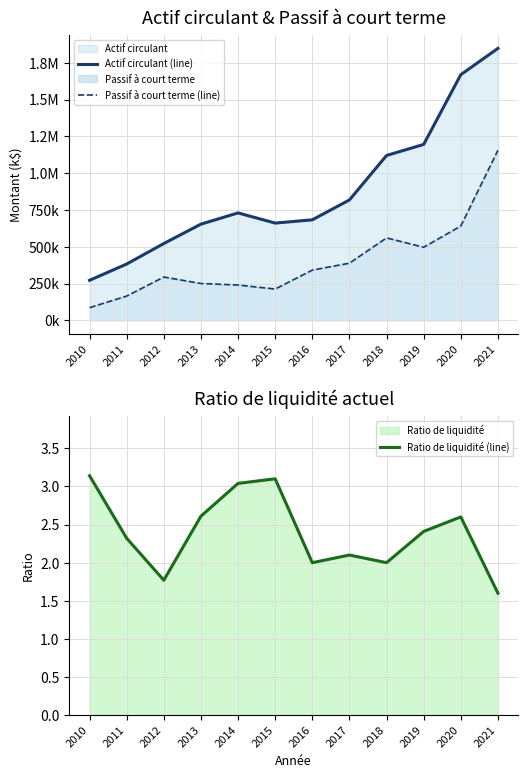

What is the value of the Actif circulant (line) point at the 8th from the left?

818556.0